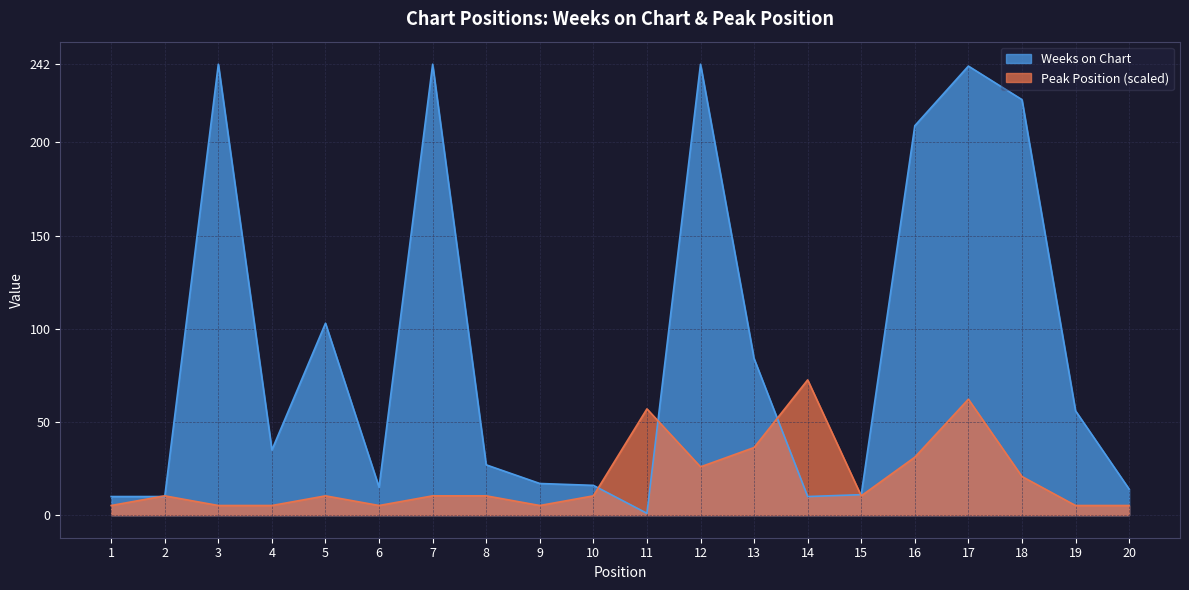

Reading left to right, transcribe all the data shown in this chart.

Weeks on Chart: 10.0	10.0	242.0	35.0	103.0	15.0	242.0	27.0	17.0	16.0	1.0	242.0	84.0	10.0	11.0	209.0	241.0	223.0	56.0	14.0
Peak Position: 5.2	10.4	5.2	5.2	10.4	5.2	10.4	10.4	5.2	10.4	57.0	25.9	36.3	72.6	10.4	31.1	62.2	20.7	5.2	5.2